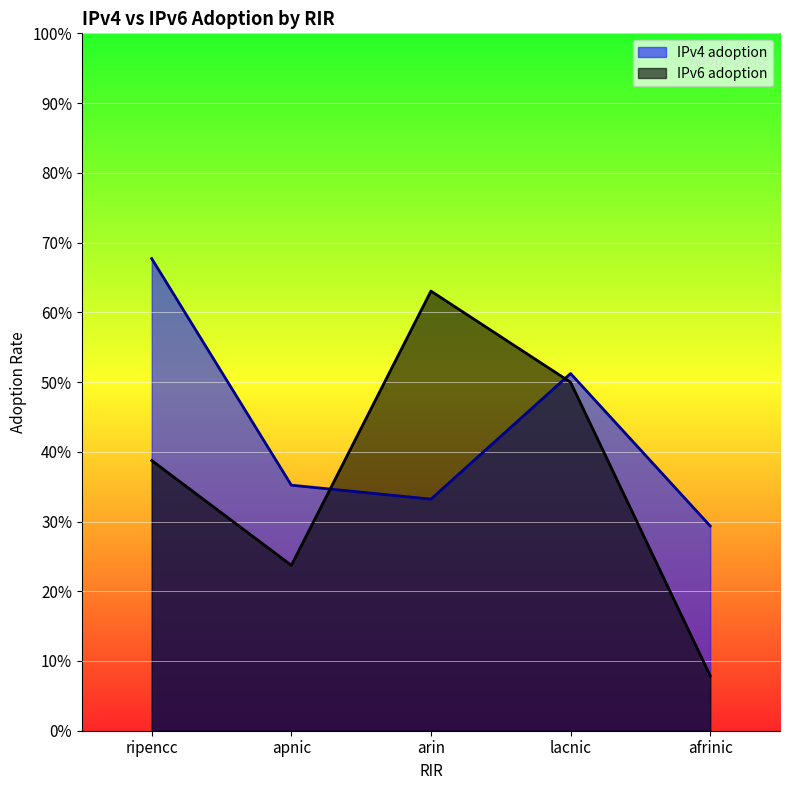

What is the smallest value displayed?

0.1